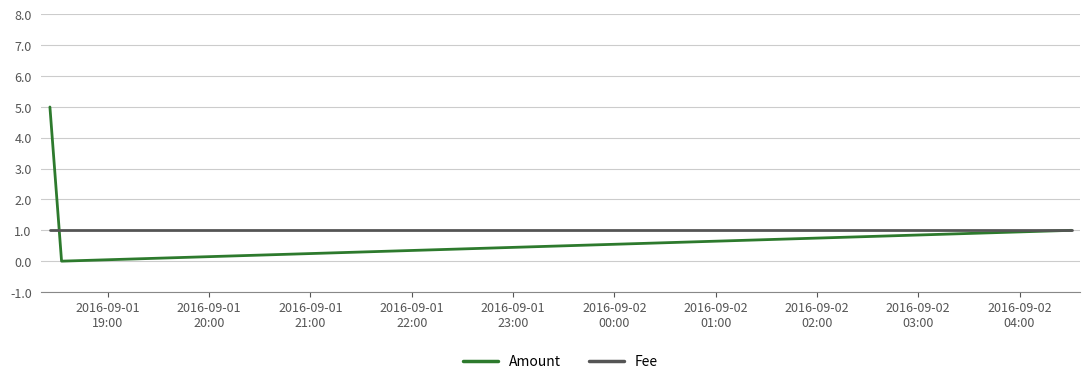

Which series has the widest spread of values?

Amount